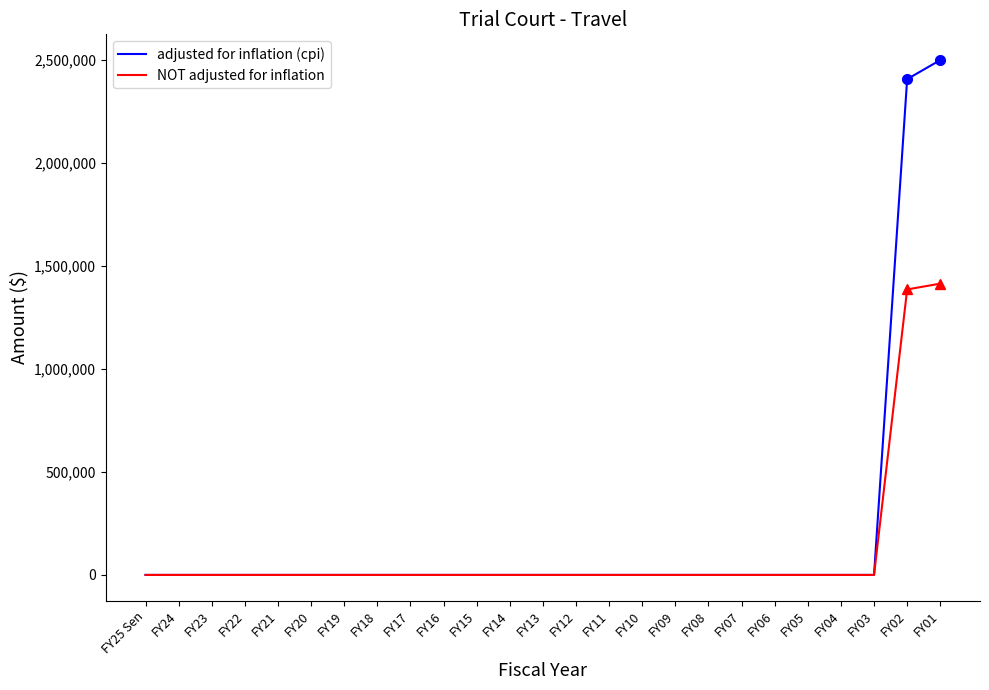

Which series has the widest spread of values?

adjusted for inflation (cpi)